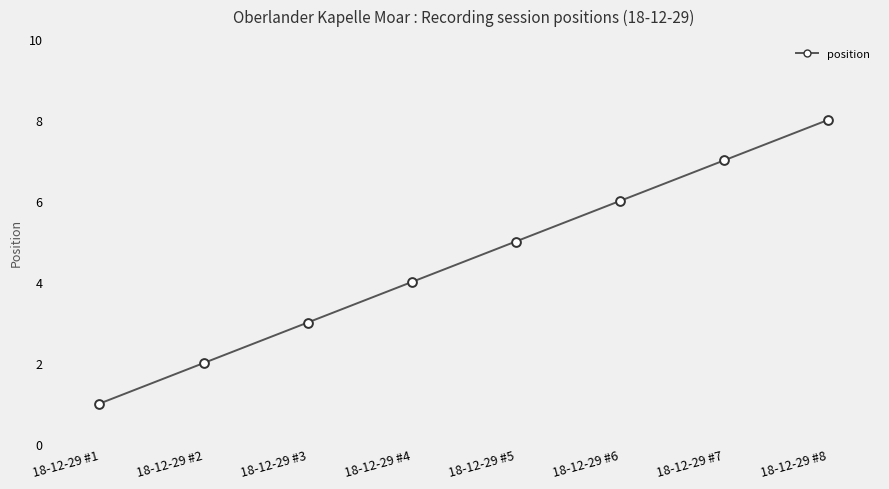

What is the change in value from 18-12-29 #2 to 18-12-29 #3?

+1